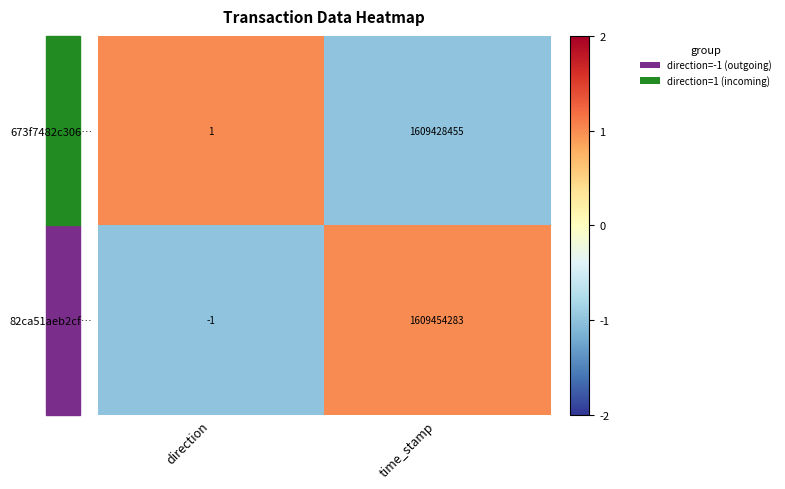

What is the difference between the 673f7482c306… values at direction and time_stamp?

1609428454